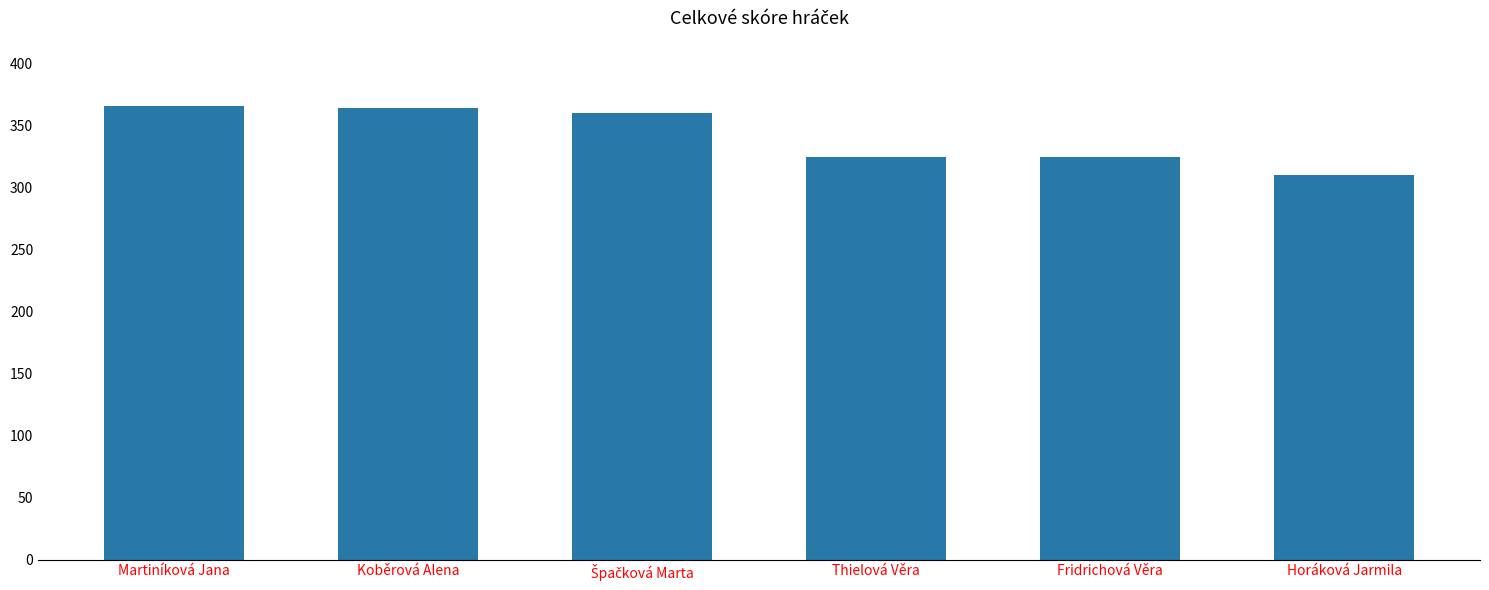

What is the ratio of the value at Horáková Jarmila to the value at Fridrichová Věra?

1.0